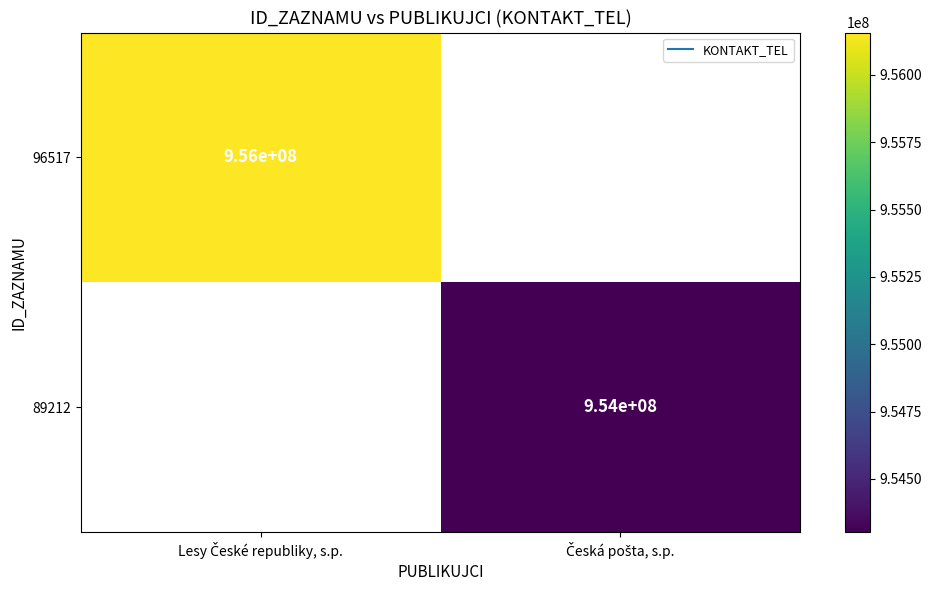

At Česká pošta, s.p., list the series in order from largest to smallest.

96517, 89212